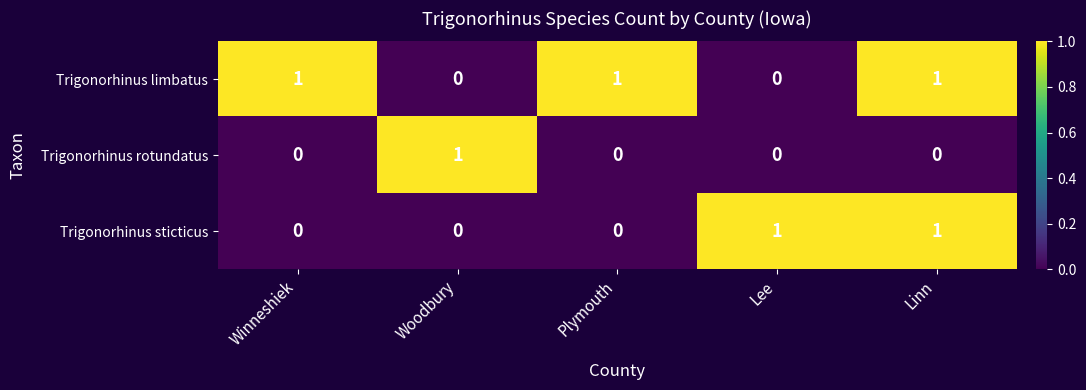

The Trigonorhinus limbatus series shows 2 at Winneshiek. True or false?

False